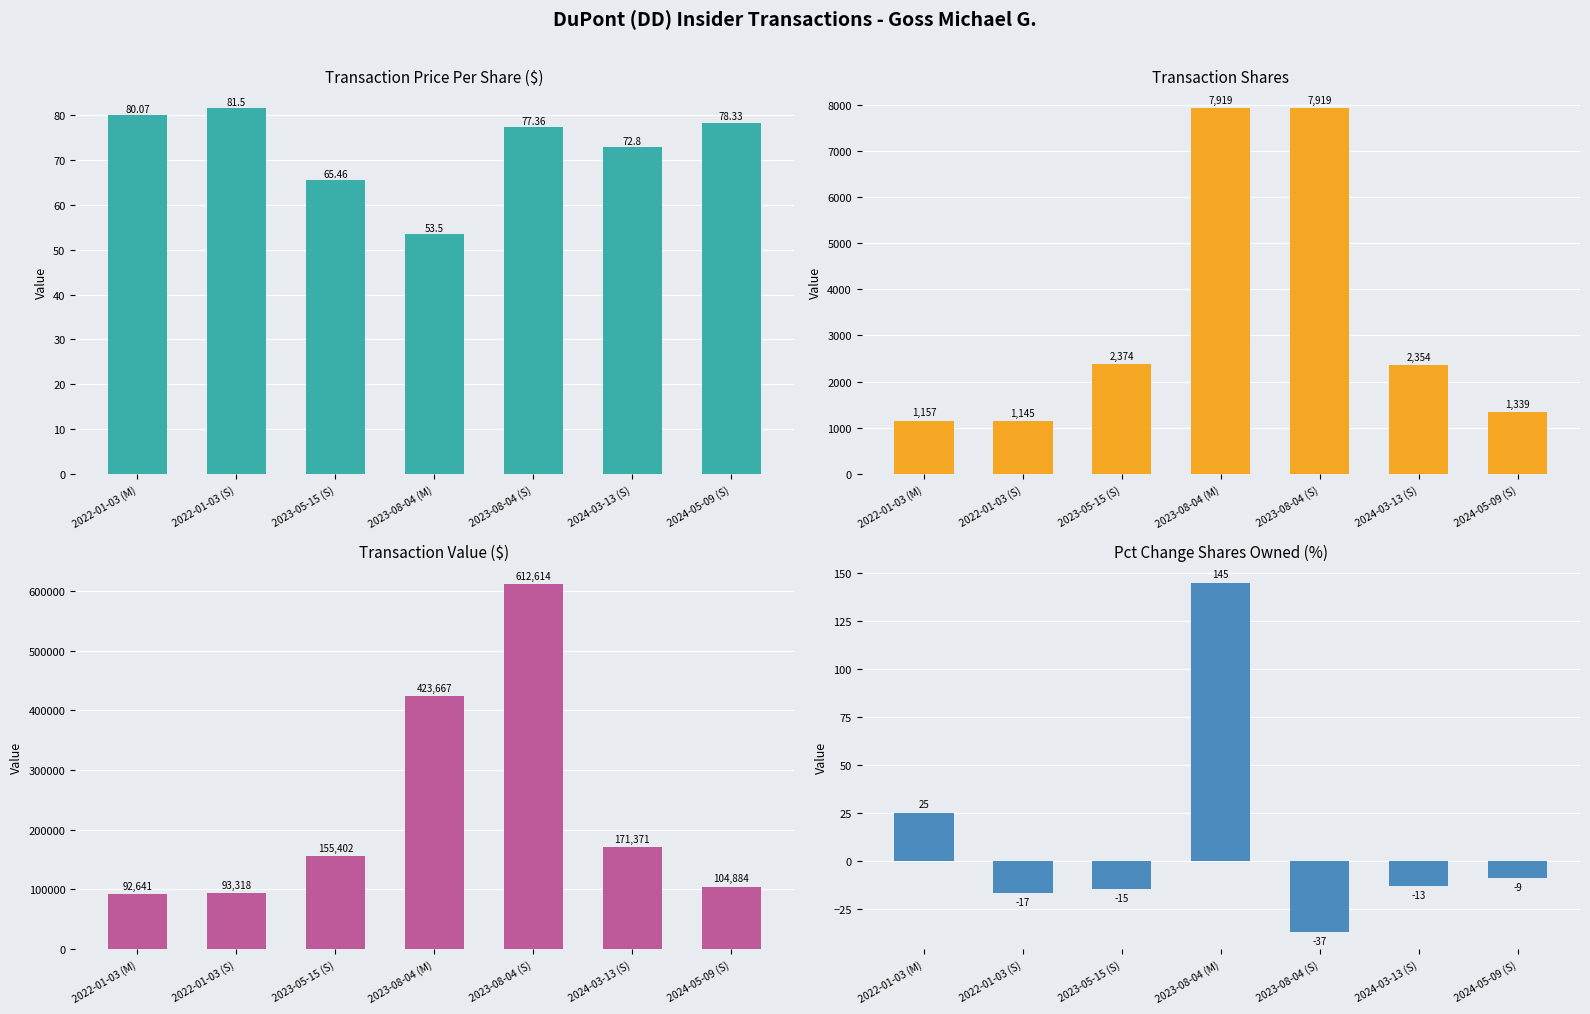

What is the spread (max minus min) of values at 2024-03-13 (S)?

171384.0